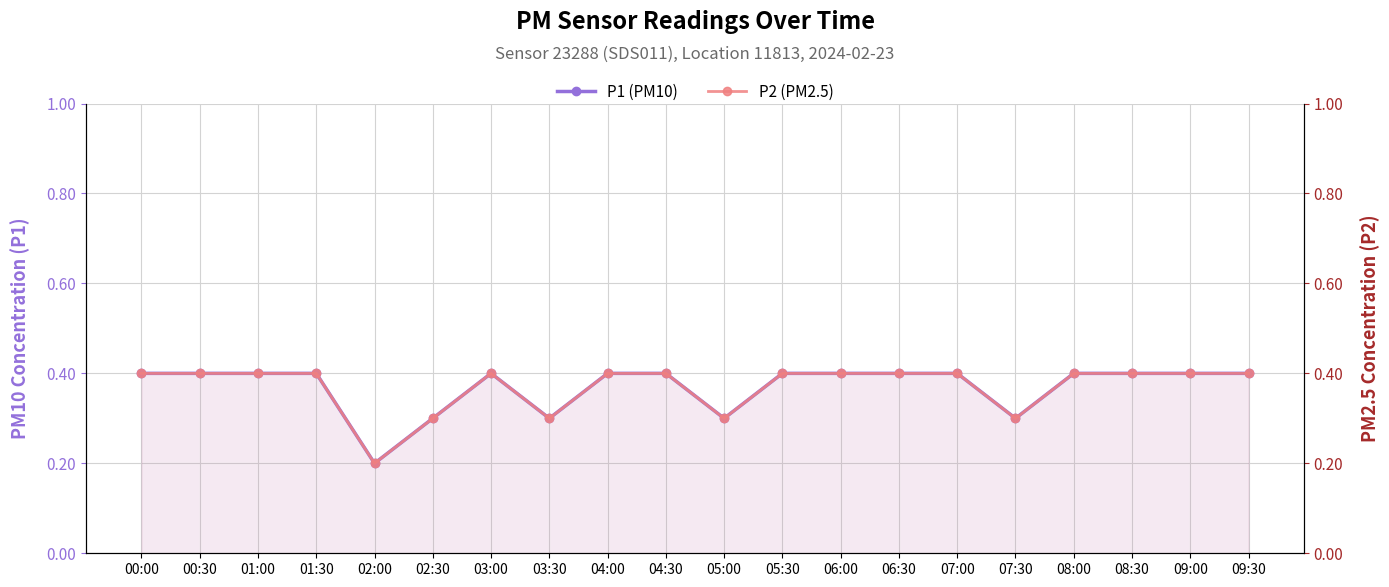

At which category does P2 (PM2.5) reach its first local peak?

03:00